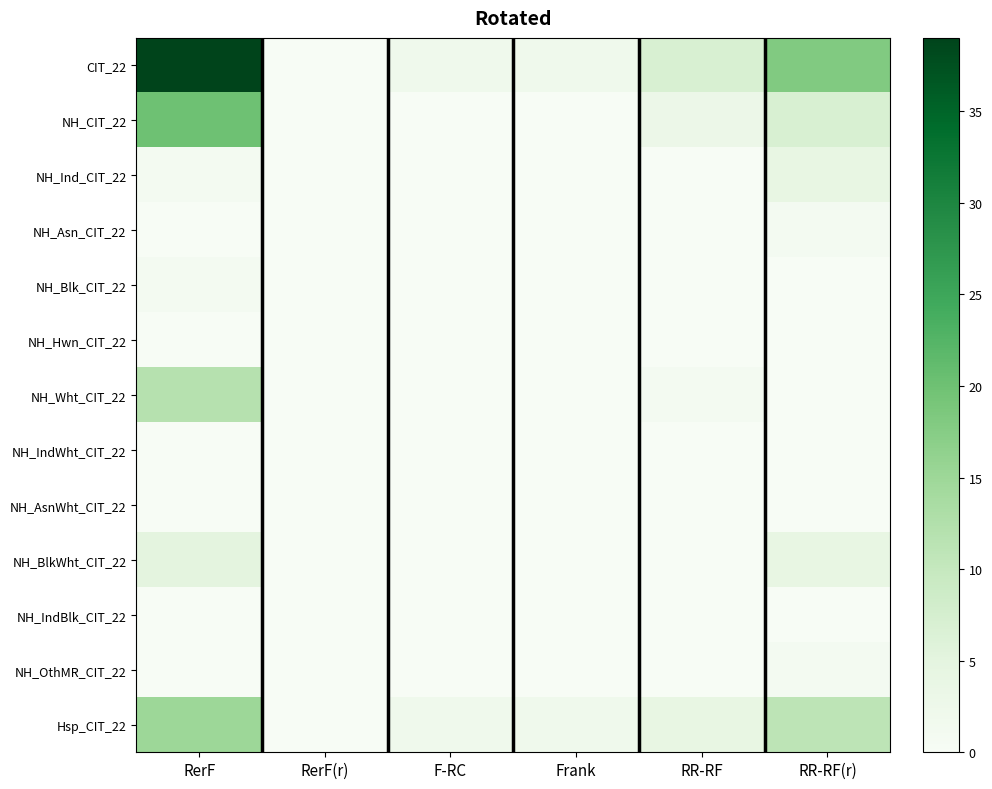

At which category is the sum across all series the highest?

RerF